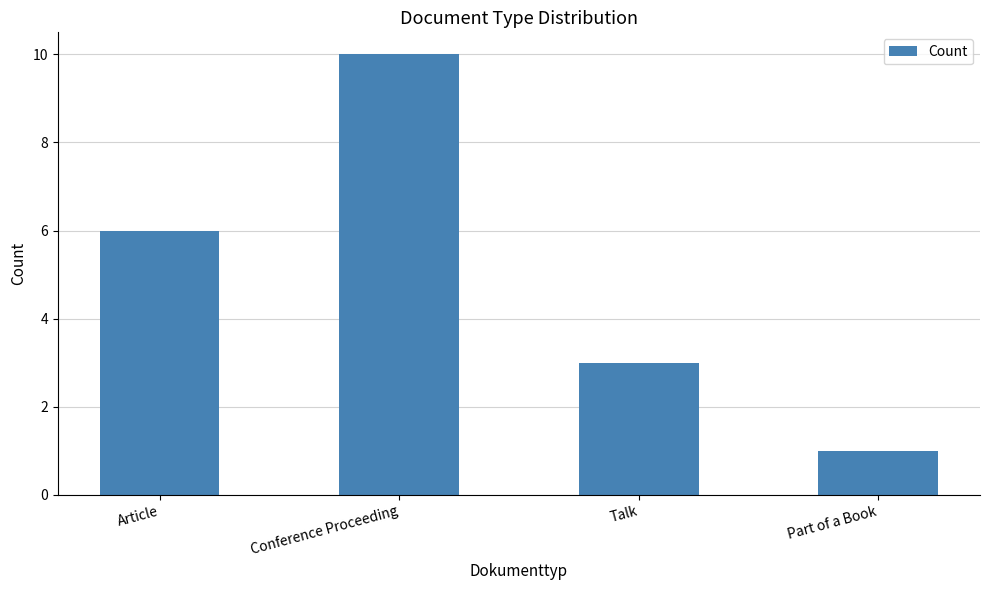

List the labels in order of value, smallest first.

Part of a Book, Talk, Article, Conference Proceeding